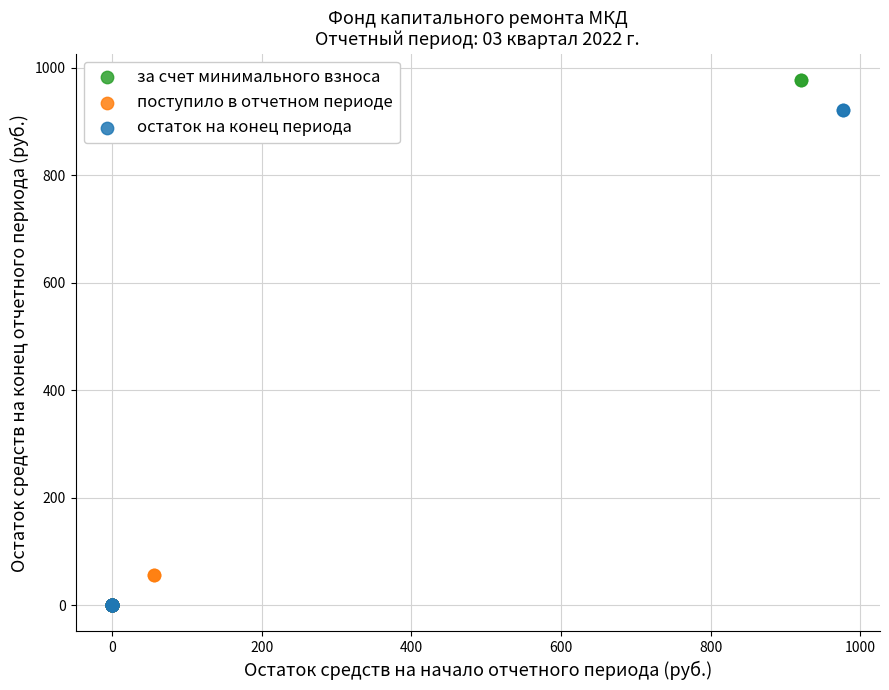

What are all the series names shown in the legend?

за счет минимального взноса, поступило в отчетном периоде, остаток на конец периода